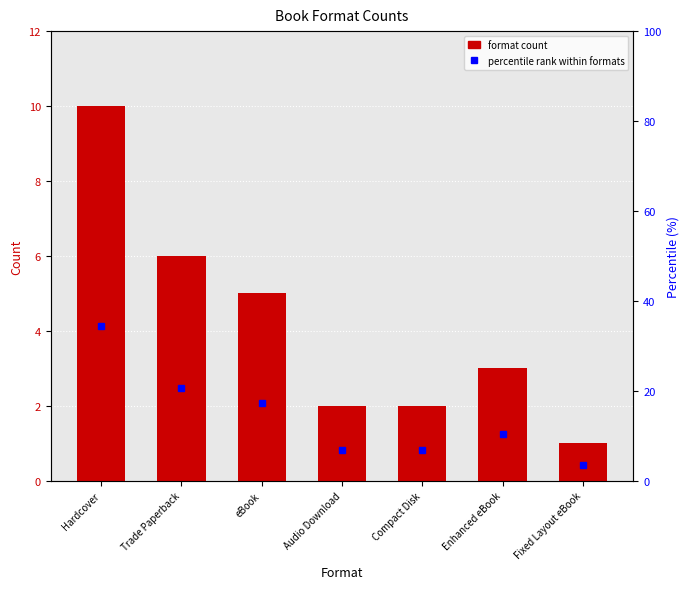

What is the sum of the percentile rank values at Fixed Layout eBook and Enhanced eBook?

13.8